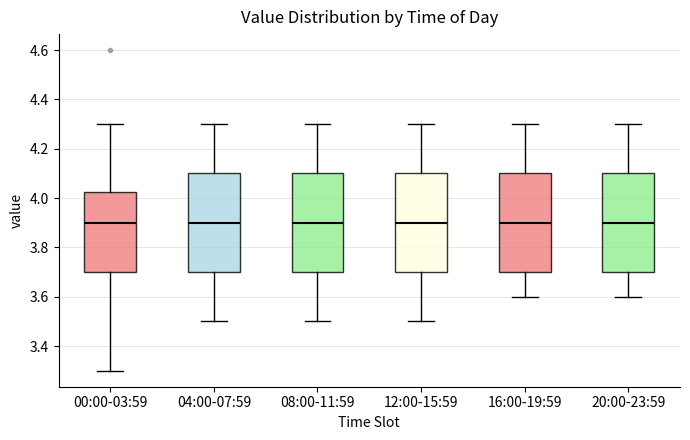

Reading left to right, transcribe this box plot: for each box, give where its median line is, the range the box spans, and where its two whiskers end, as read against the y-axis. The values are not printed on the chart, so give them approximately, as read against the axis.

00:00-03:59: median 3.90, box 3.70 to 4.02, whiskers 3.30 to 4.30
04:00-07:59: median 3.90, box 3.70 to 4.10, whiskers 3.50 to 4.30
08:00-11:59: median 3.90, box 3.70 to 4.10, whiskers 3.50 to 4.30
12:00-15:59: median 3.90, box 3.70 to 4.10, whiskers 3.50 to 4.30
16:00-19:59: median 3.90, box 3.70 to 4.10, whiskers 3.60 to 4.30
20:00-23:59: median 3.90, box 3.70 to 4.10, whiskers 3.60 to 4.30